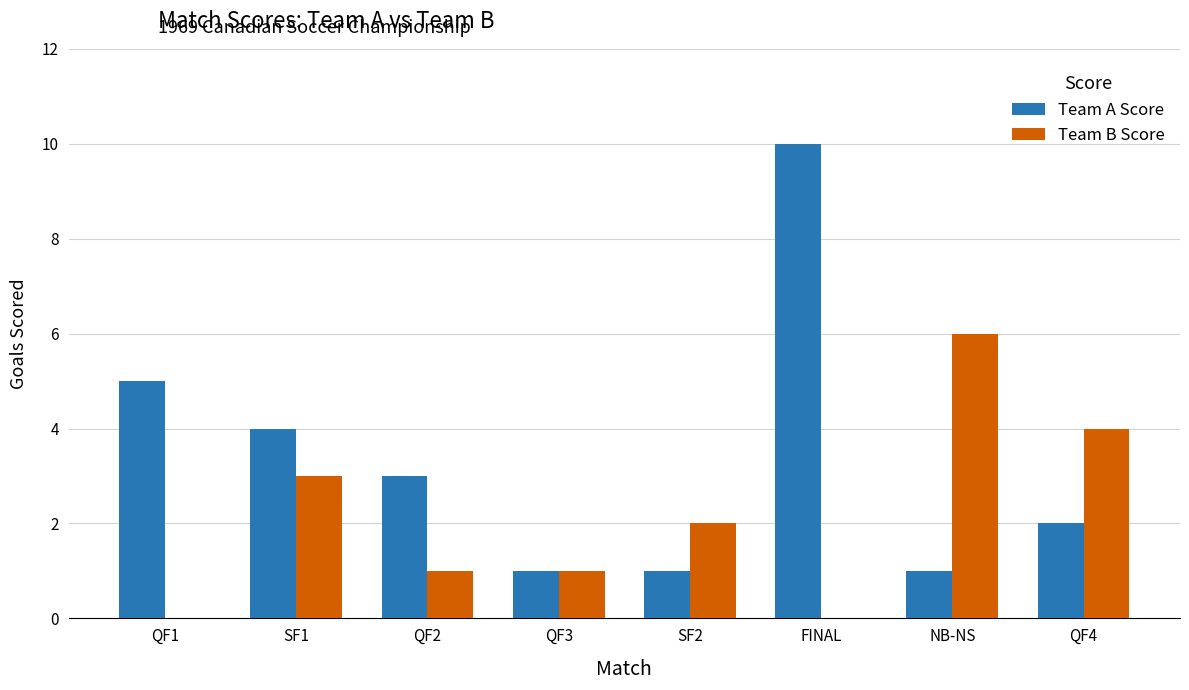

The Team B Score series shows 3 at NB-NS. True or false?

False